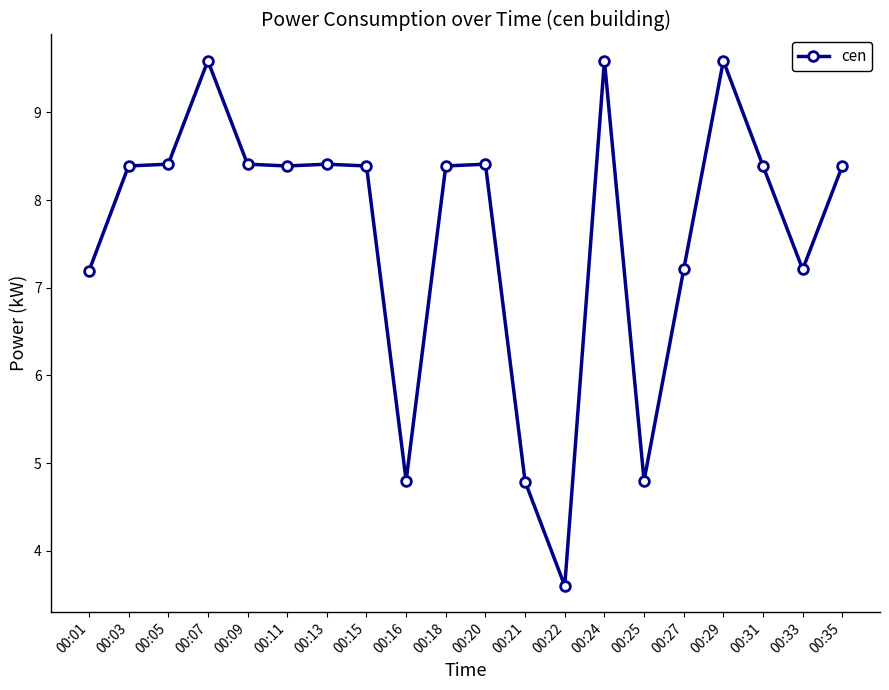

Is it true that the value at 00:22 is 5.4?

False